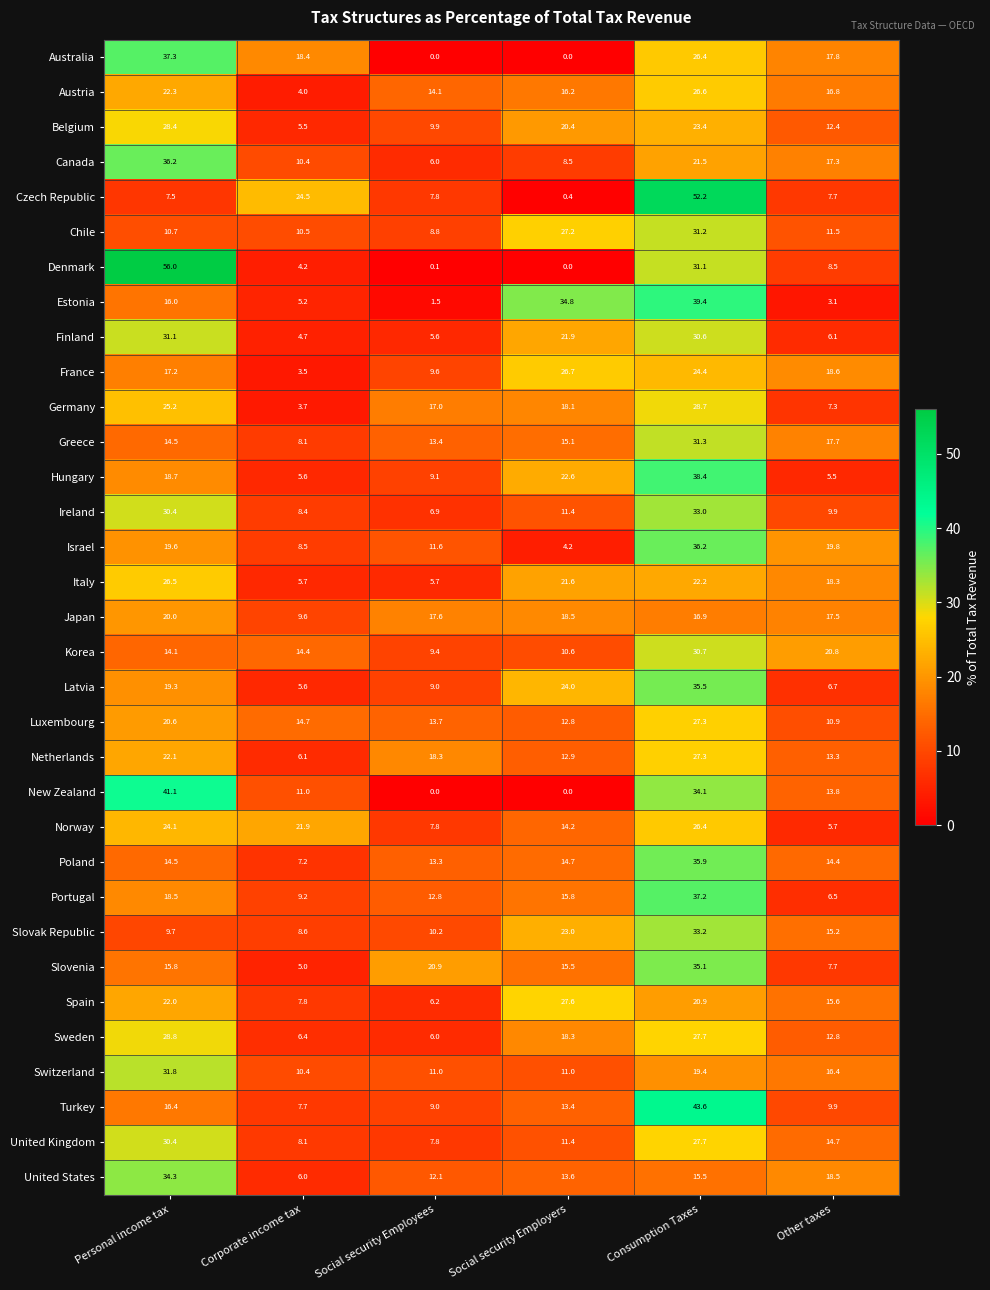

At which category is the sum across all series the highest?

Consumption Taxes